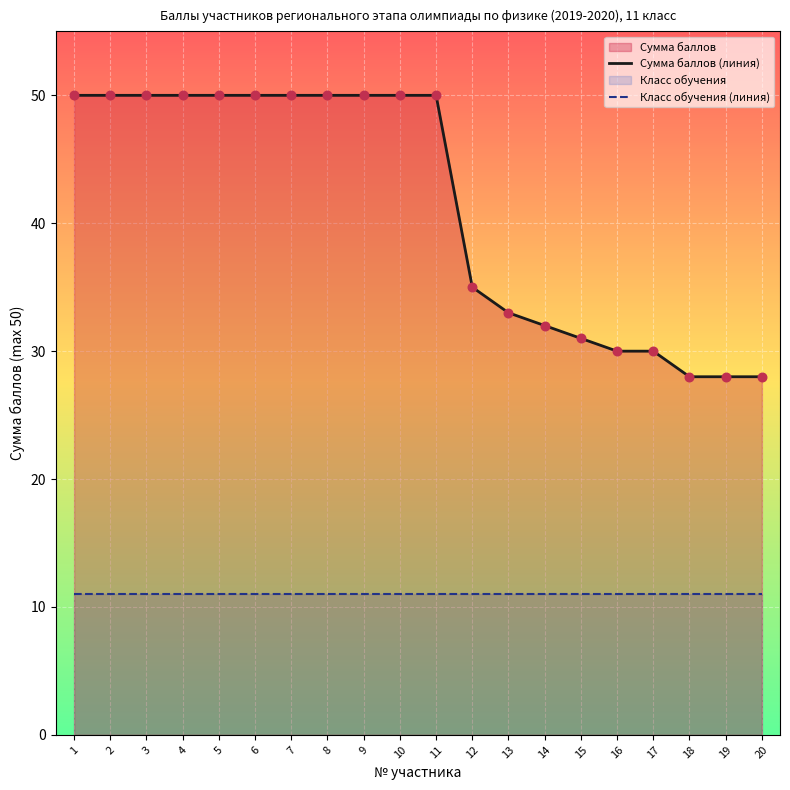

Where is Сумма баллов (линия) nearest to the value 39?

12